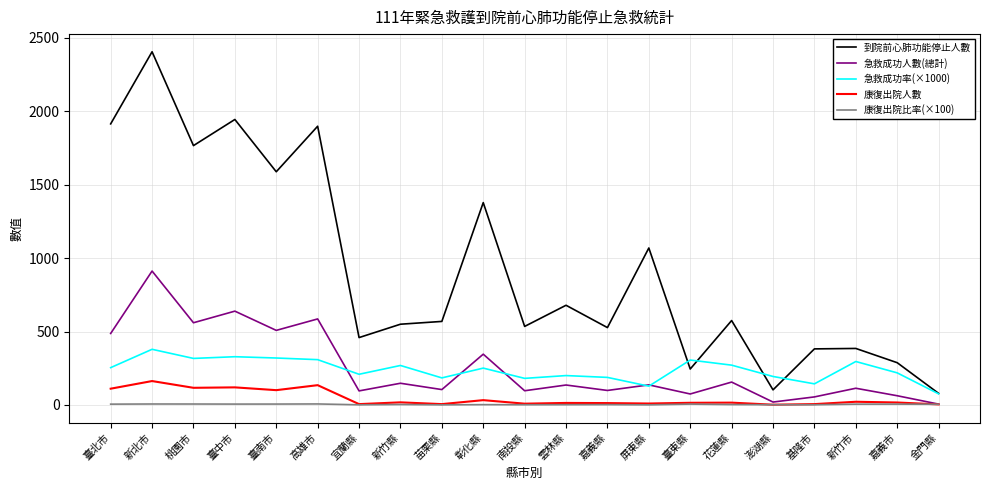

Is it true that 到院前心肺功能停止人數 equals 2479.4 at 桃園市?

False